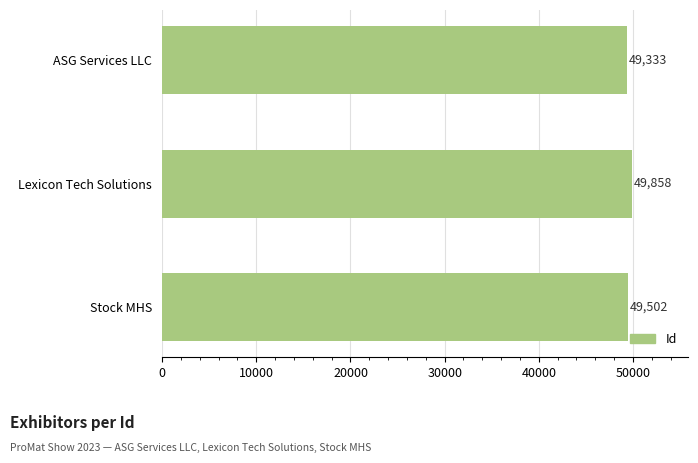

What position from the top is Lexicon Tech Solutions?

2